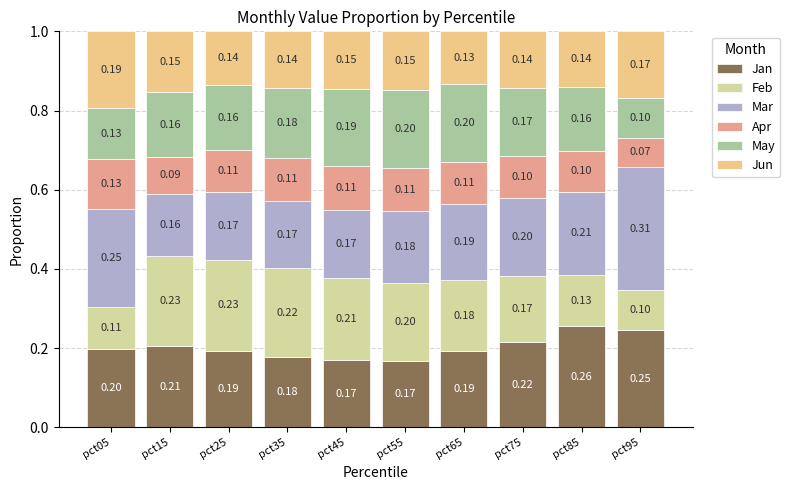

What is the total value across all series at pct25?

1.0